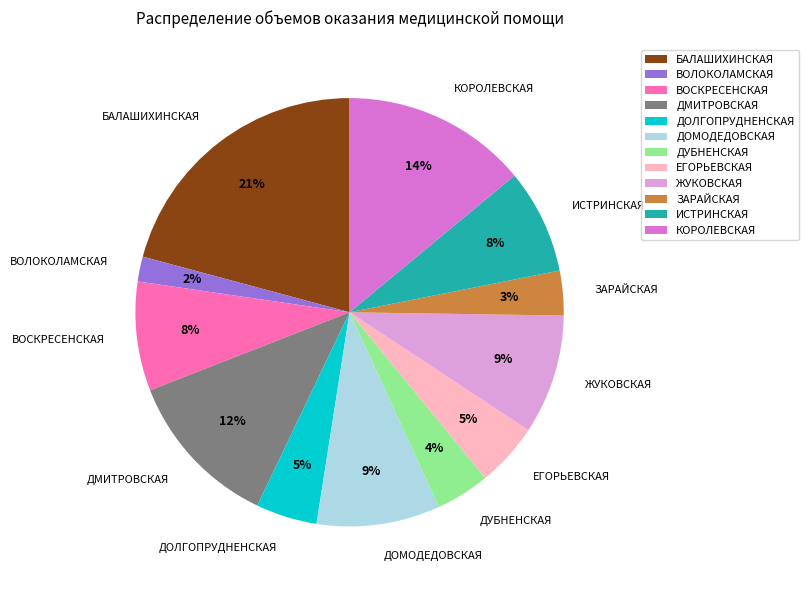

To the nearest percent, what is the average slice percentage?

8%